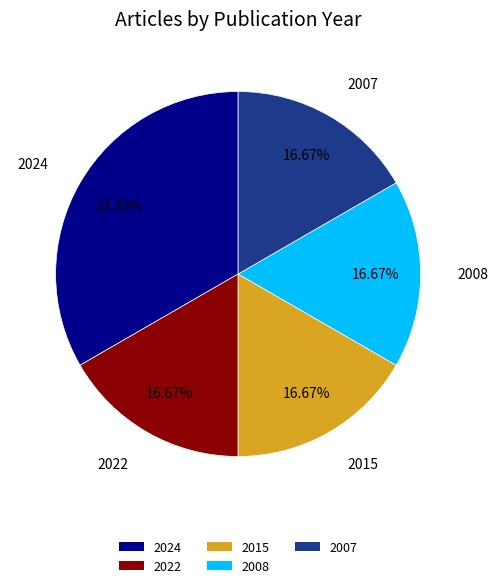

Do 2022 and 2015 together represent more than half of the pie?

No